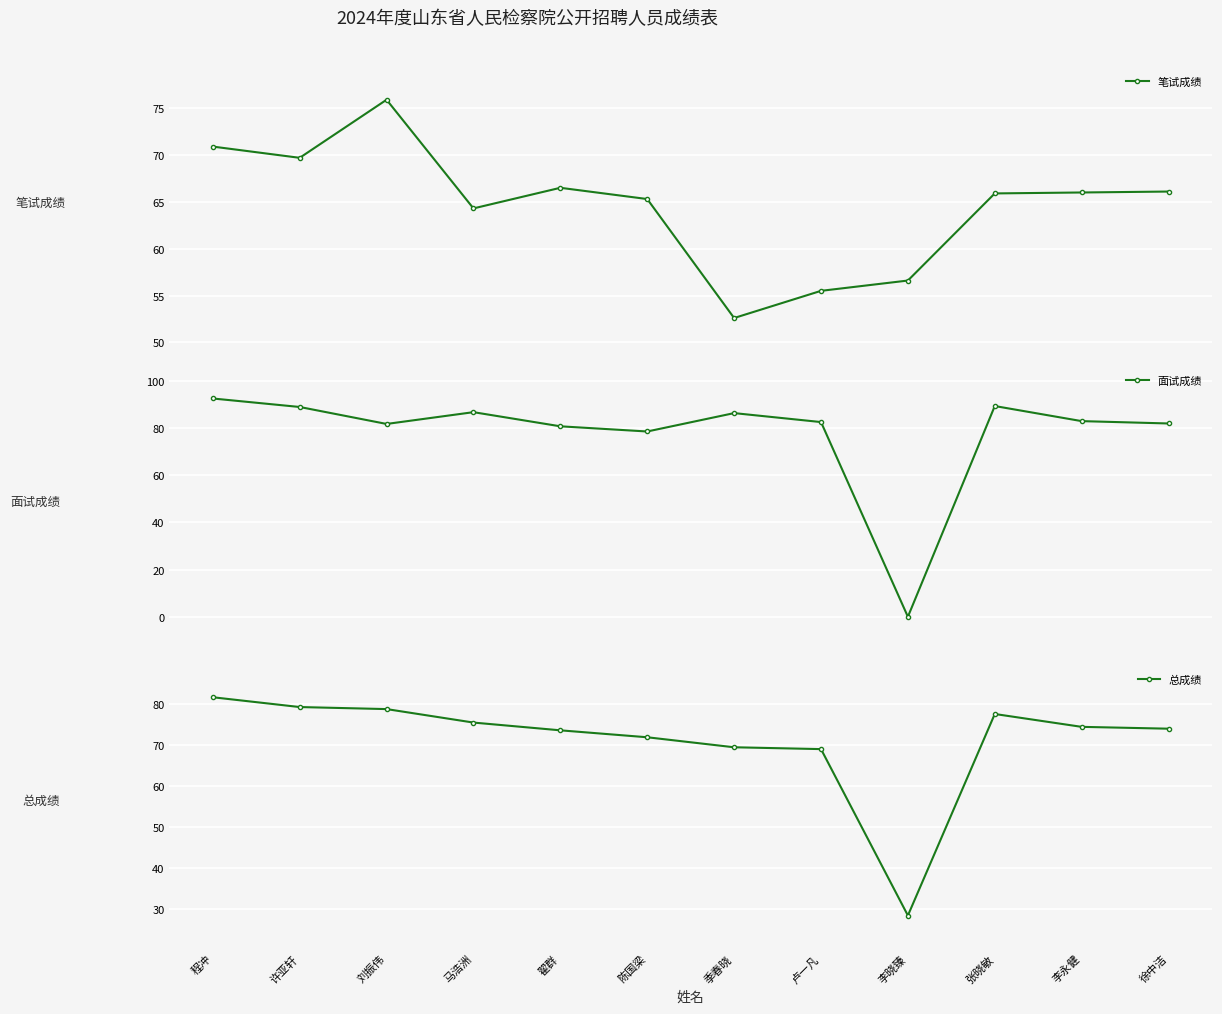

Is the value of 面试成绩 at 李永健 greater than the value of 笔试成绩 at 翟群?

Yes